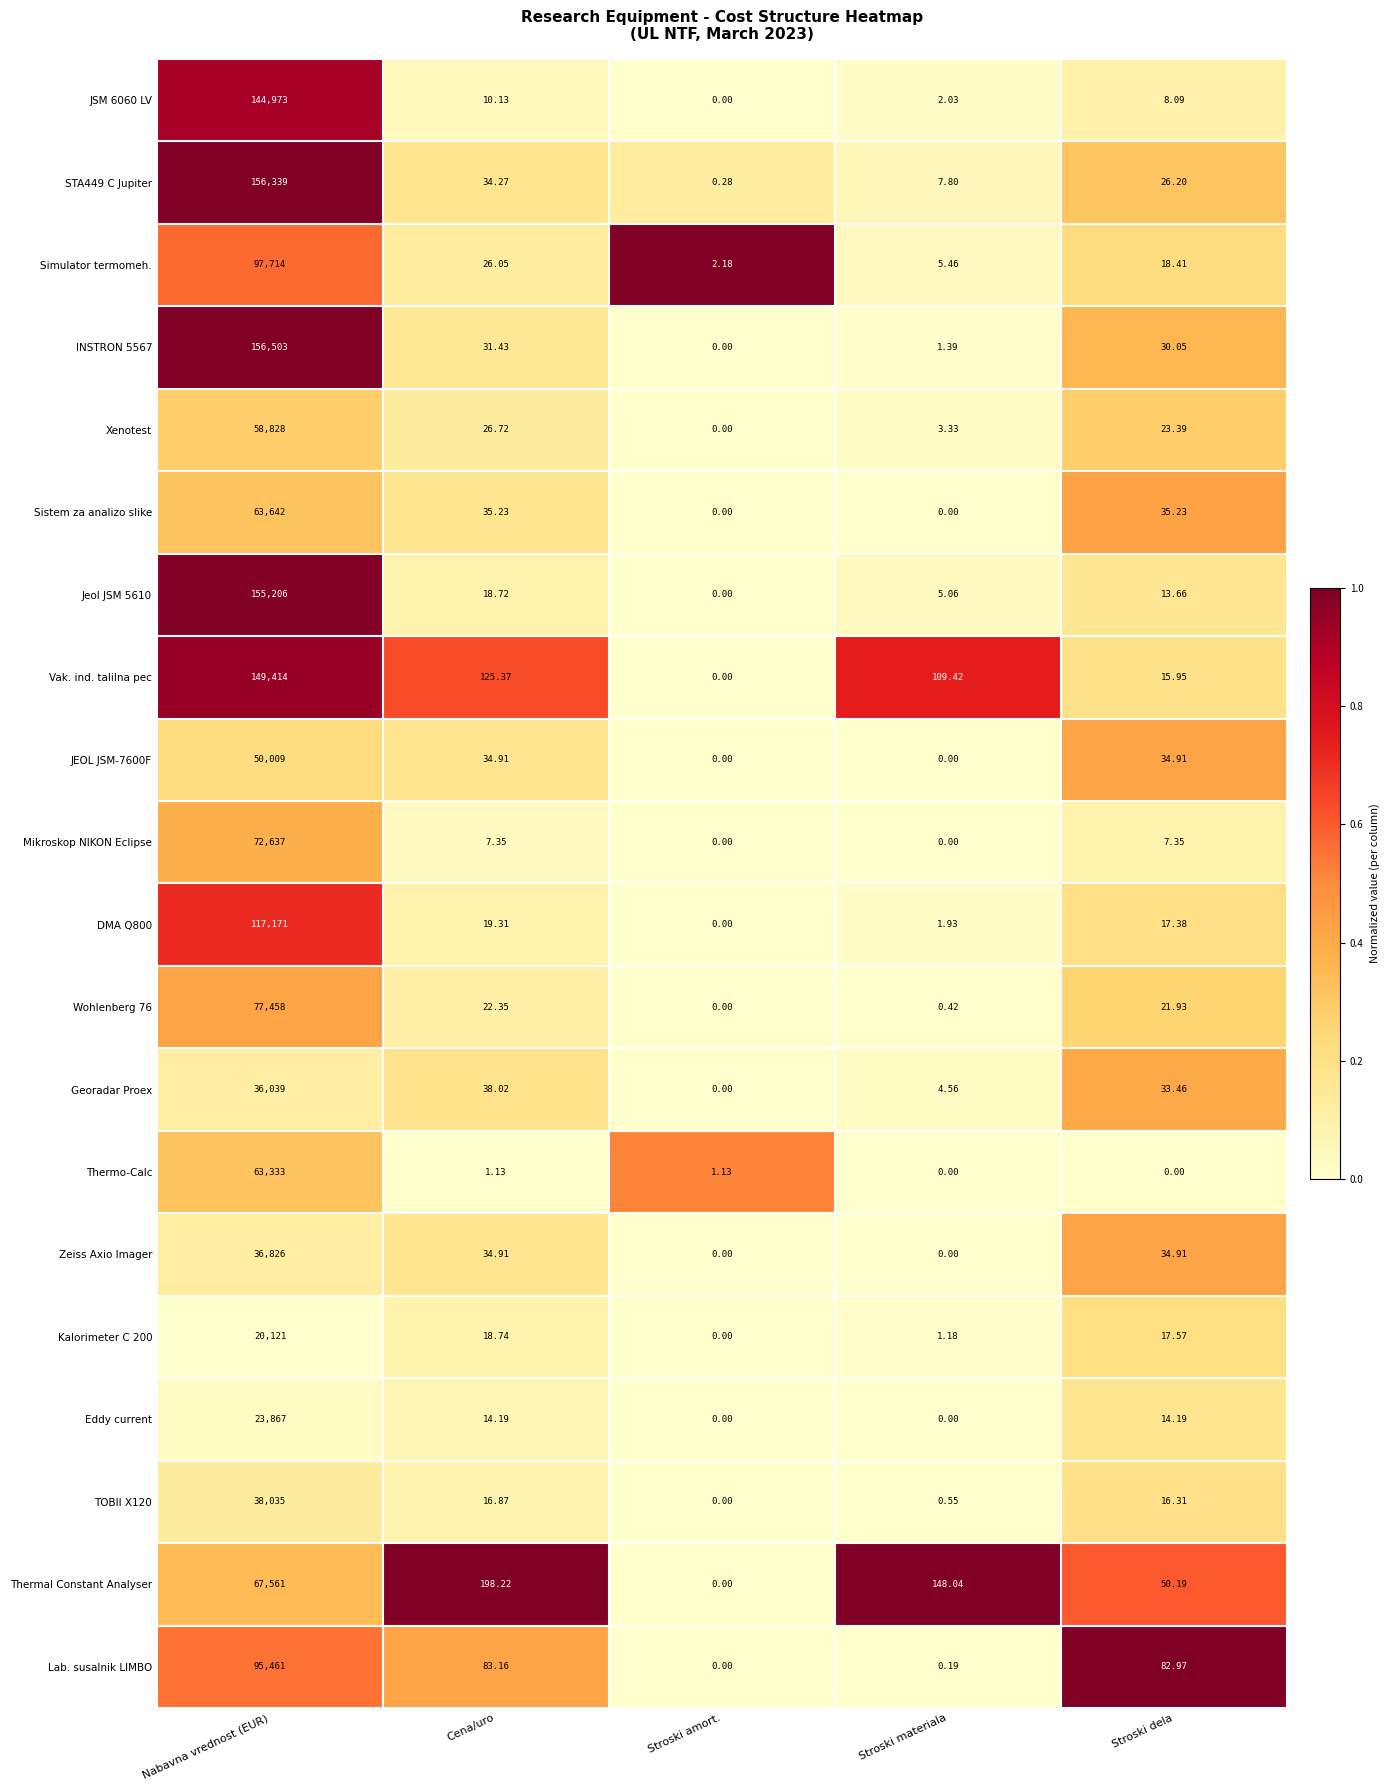

Rank the categories by JSM 6060 LV value from highest to lowest.

Nabavna vrednost (EUR), Cena/uro, Stroski dela, Stroski materiala, Stroski amort.